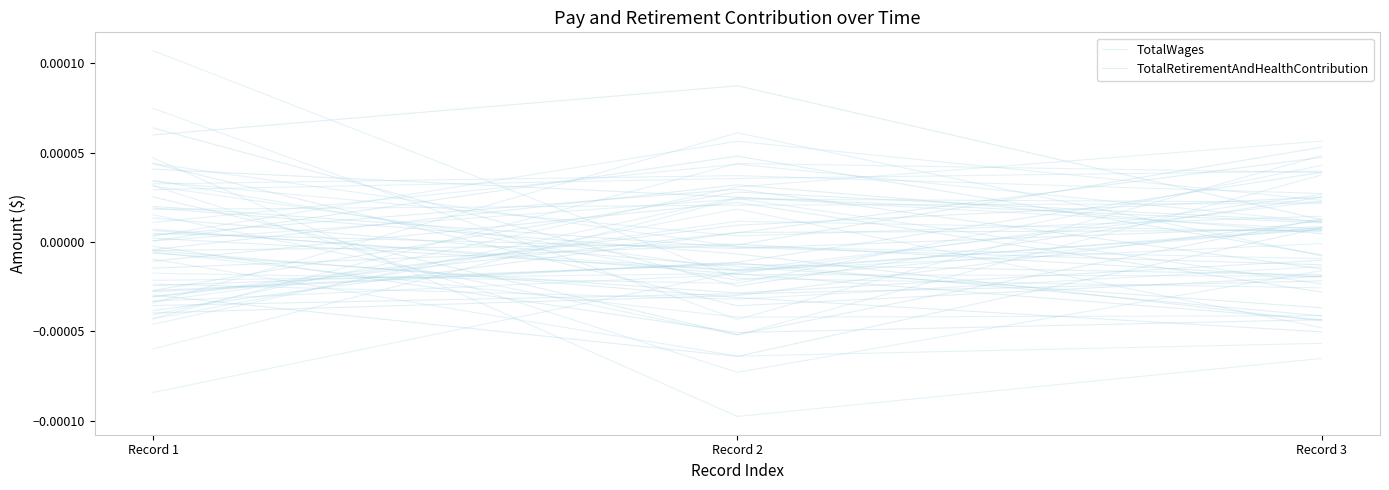

Count the number of data series in this chart.

2